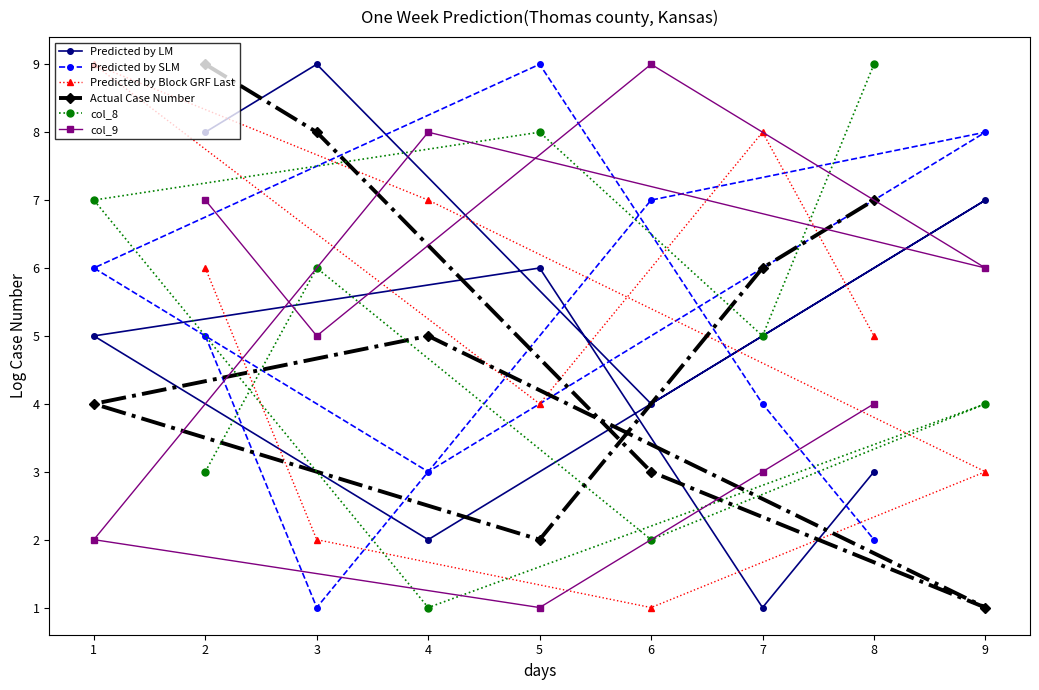

The value of Predicted by SLM at 8 is 2. True or false?

True